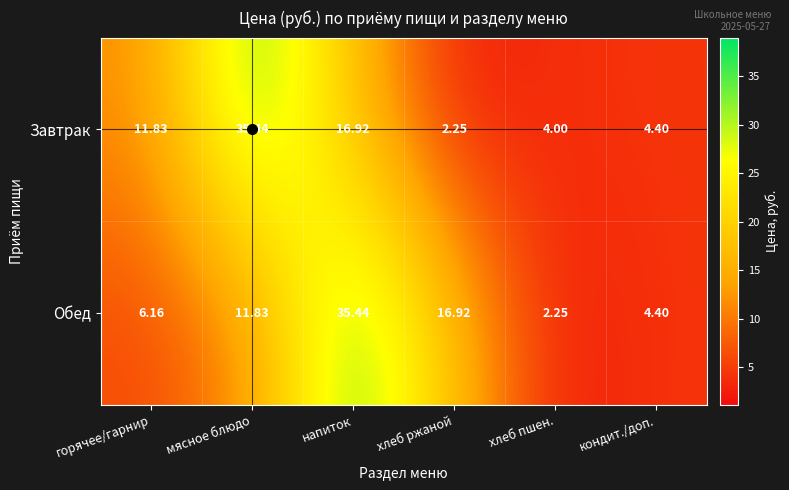

List the labels in order of Завтрак value, largest first.

мясное блюдо, напиток, горячее/гарнир, кондит./доп., хлеб пшен., хлеб ржаной